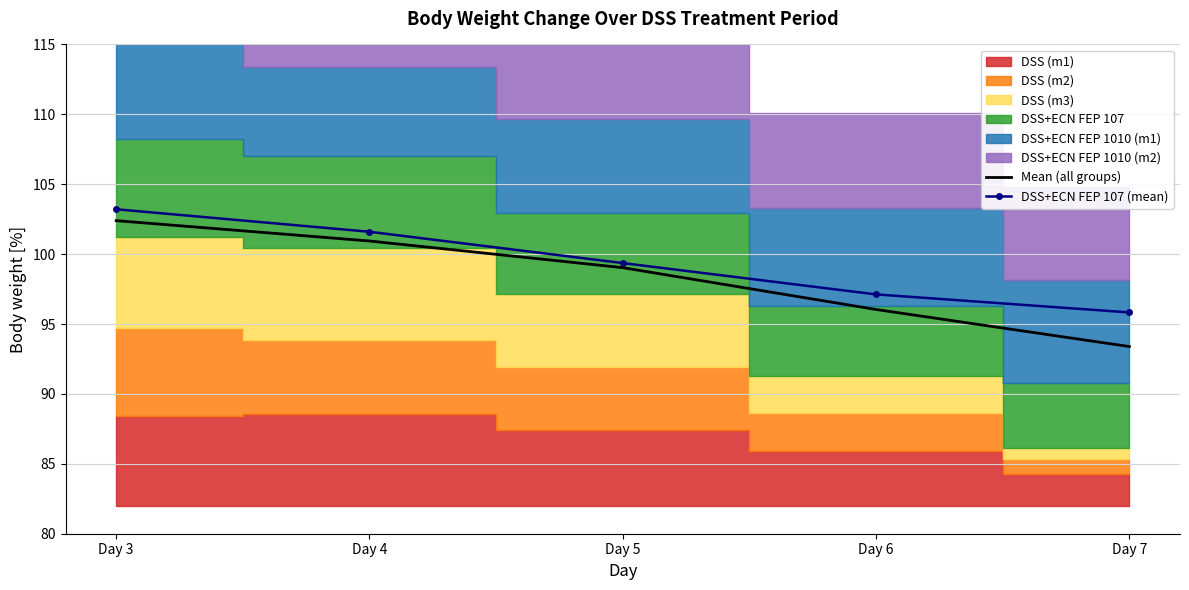

List the labels in order of Mean (all groups) value, smallest first.

Day 7, Day 6, Day 5, Day 4, Day 3